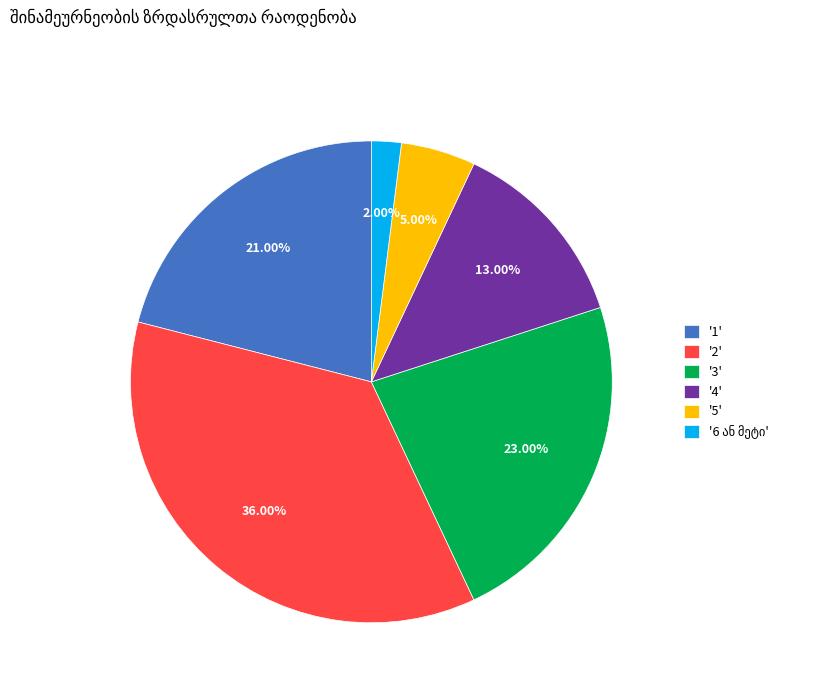

Between '5' and '1', which is larger?

'1'